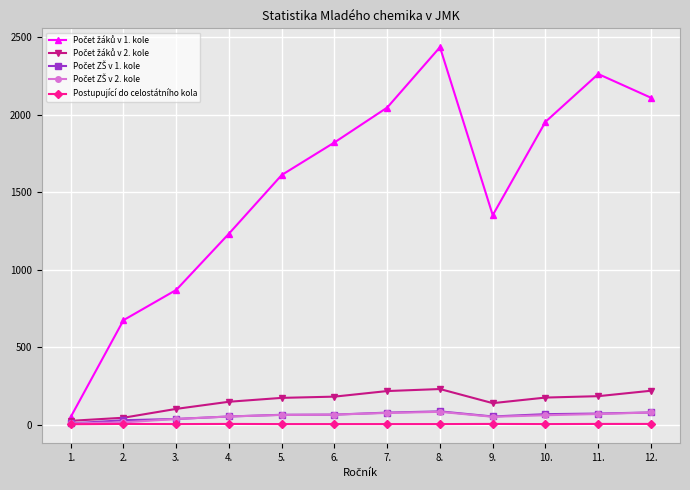

Which series has the widest spread of values?

Počet žáků v 1. kole